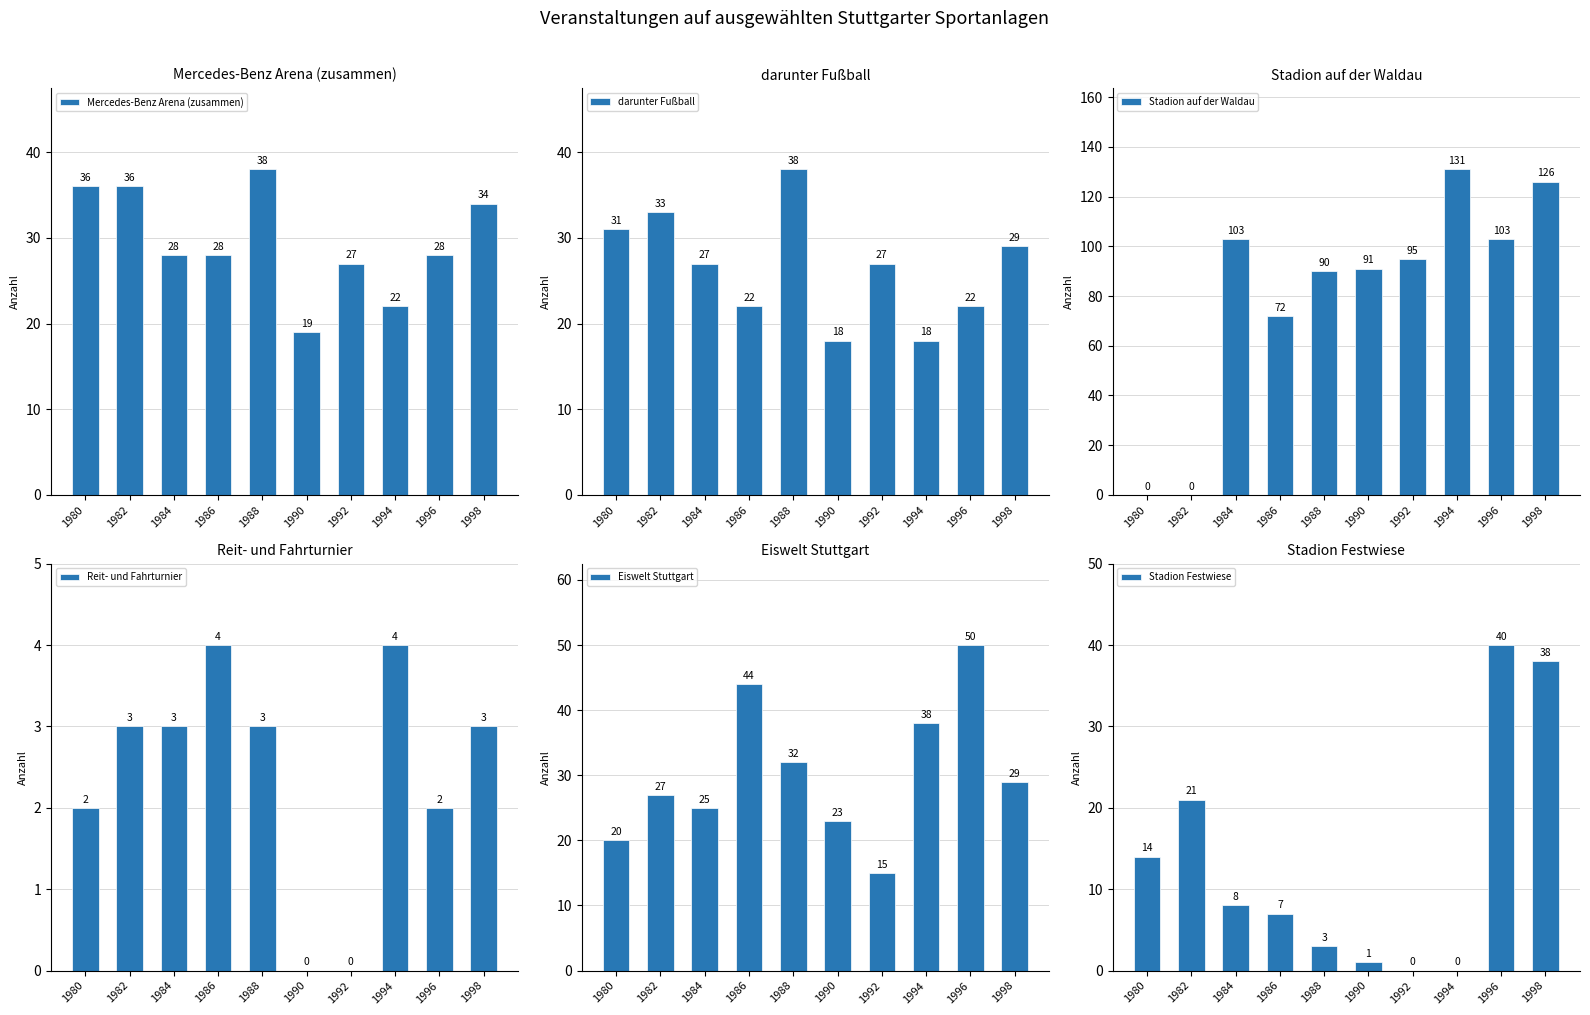

Between 1990 and 1988, which is larger?

1988